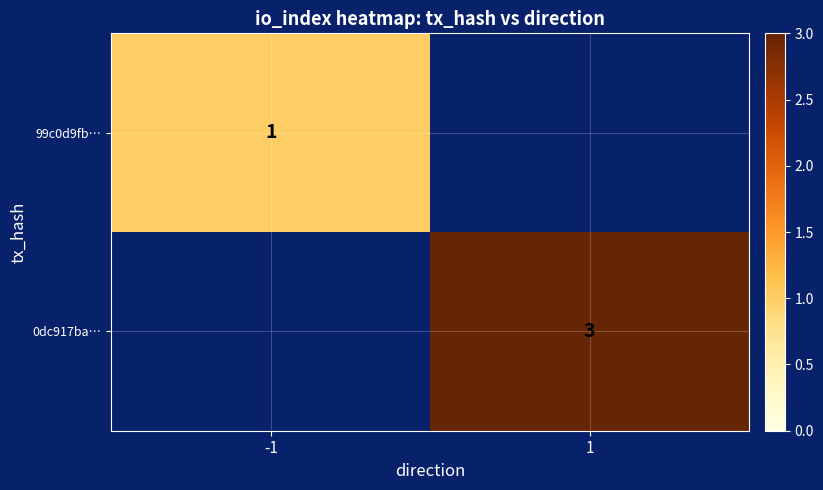

The value of 0dc917ba… at 1 is 2. True or false?

False